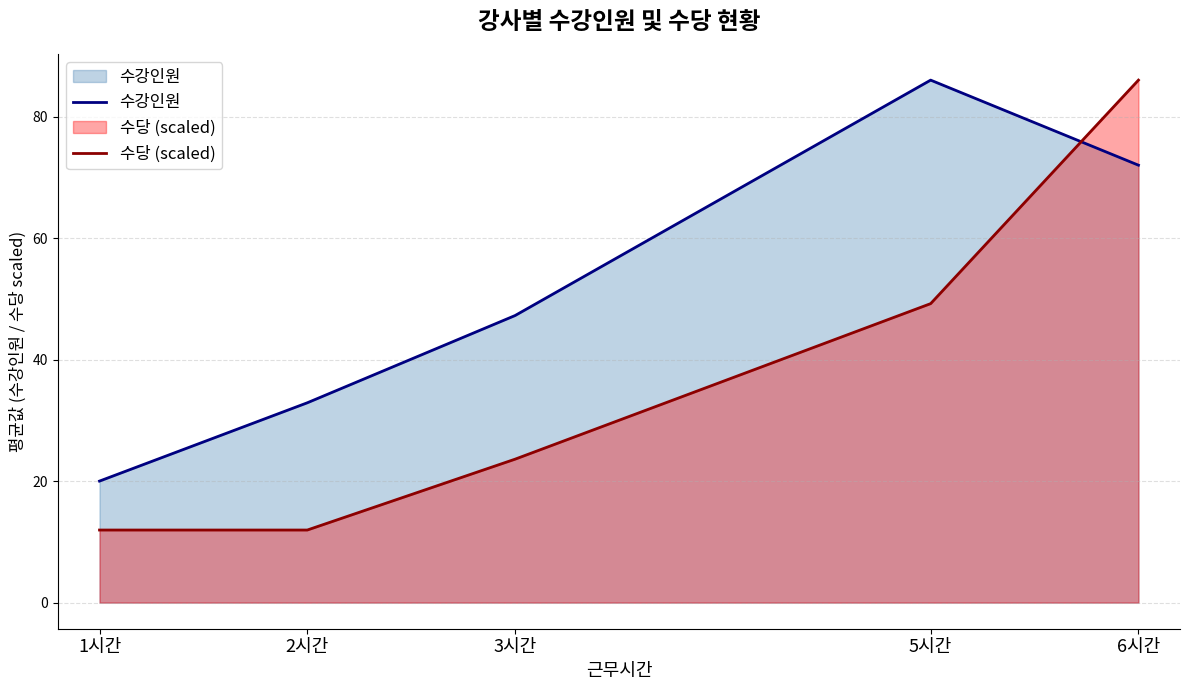

What is the label of the 3rd point from the right?

3시간